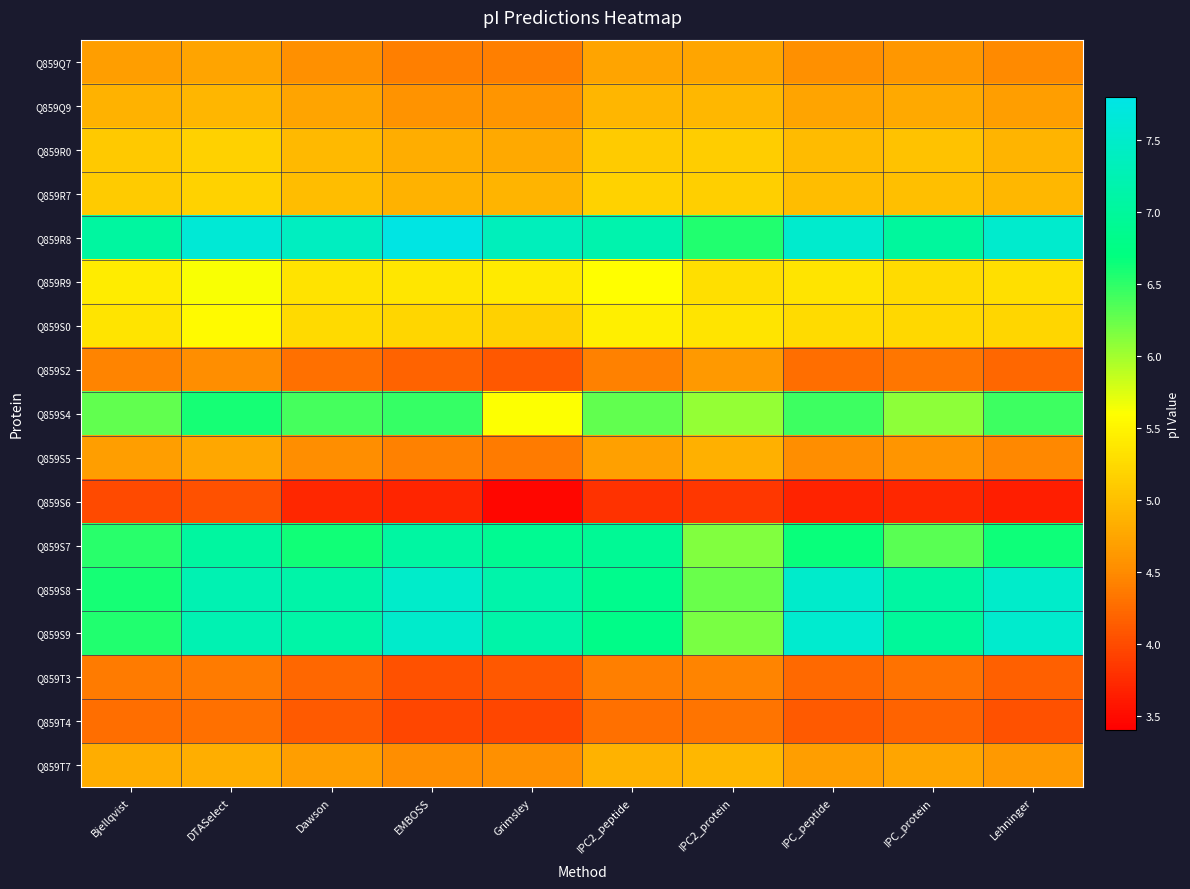

At which category is the sum across all series the highest?

DTASelect